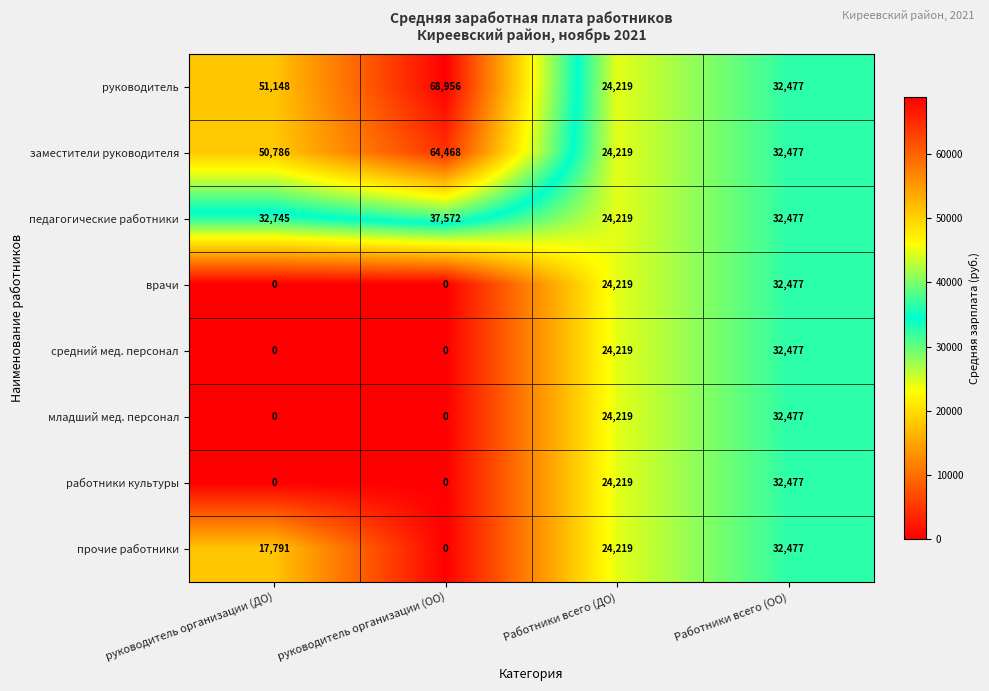

Between руководитель организации (ОО) and Работники всего (ОО), which series saw the biggest shift?

руководитель